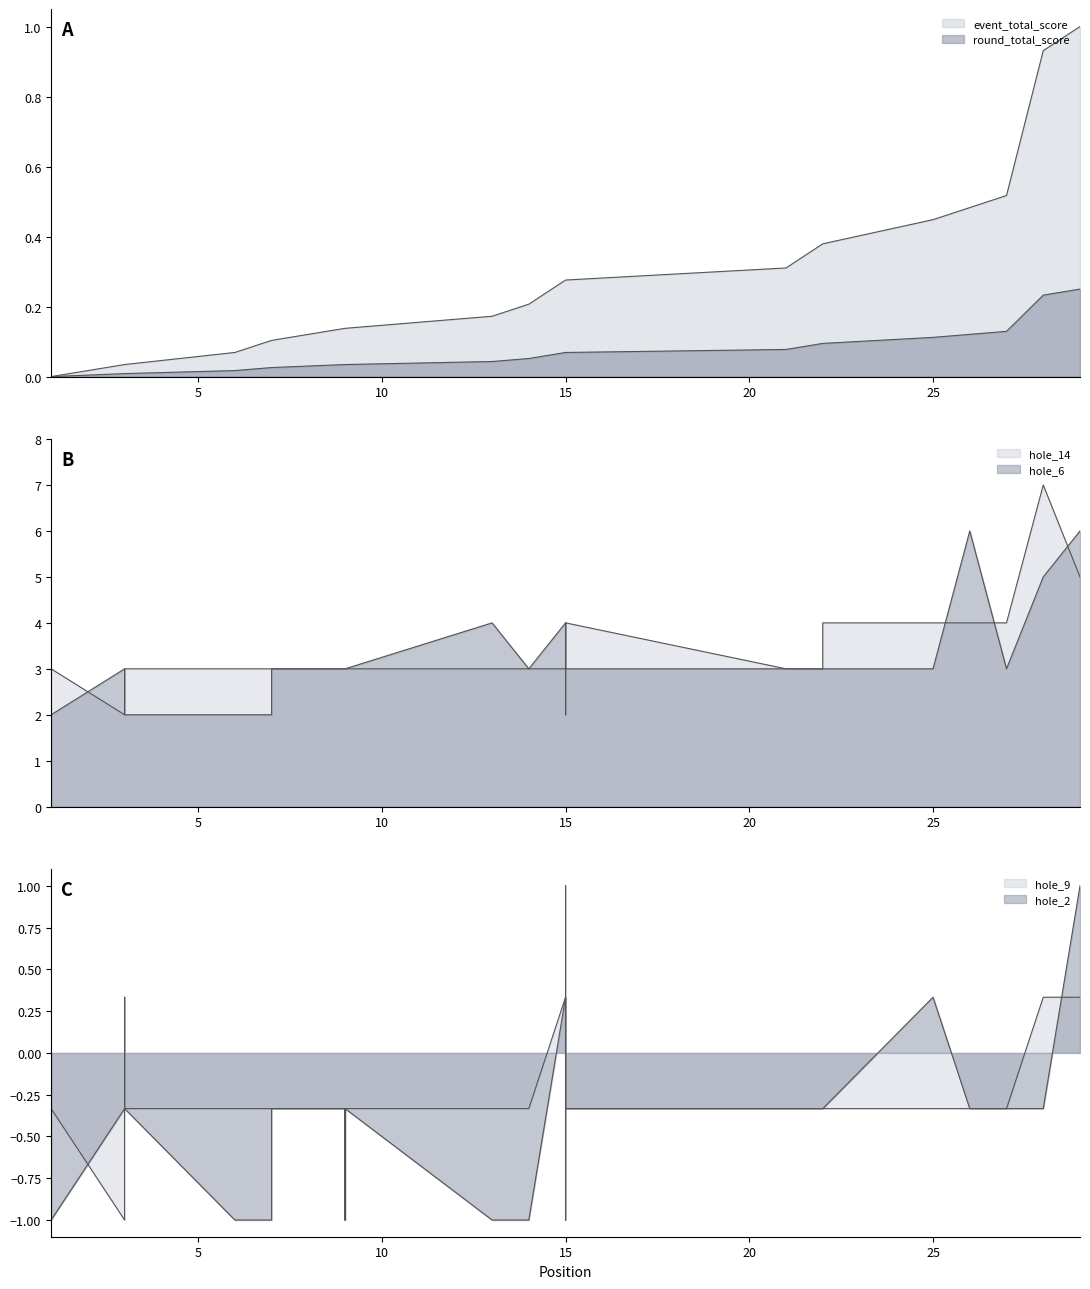

What is the minimum value shown in the chart?

-1.0